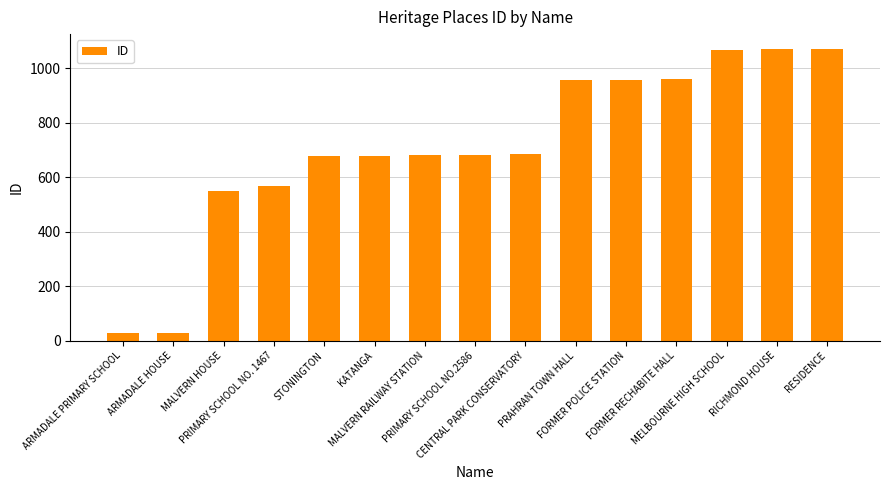

How many bars are there in total?

15